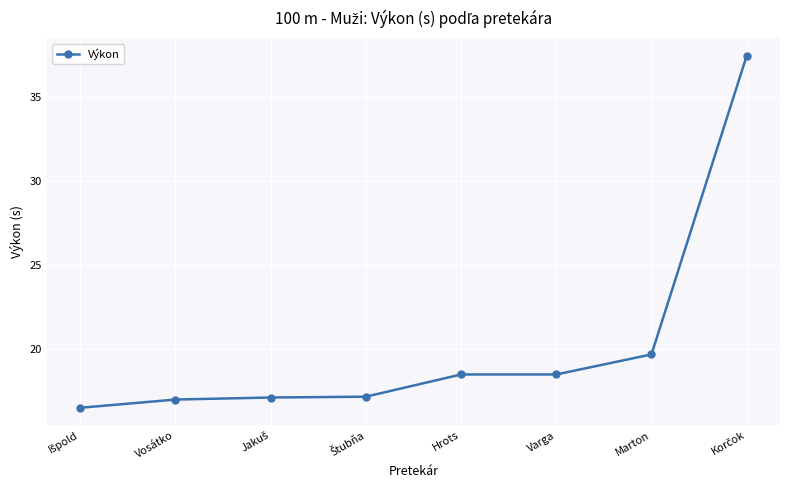

Read the value at Hrots.

18.5